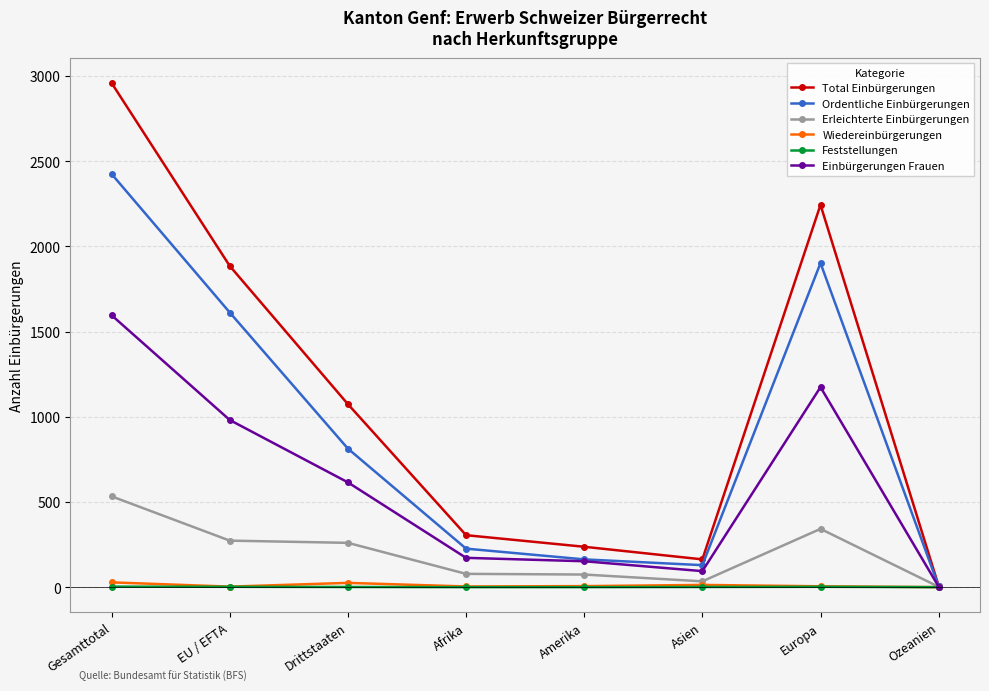

Is the value of Ordentliche Einbürgerungen at Europa greater than the value of Einbürgerungen Frauen at Asien?

Yes